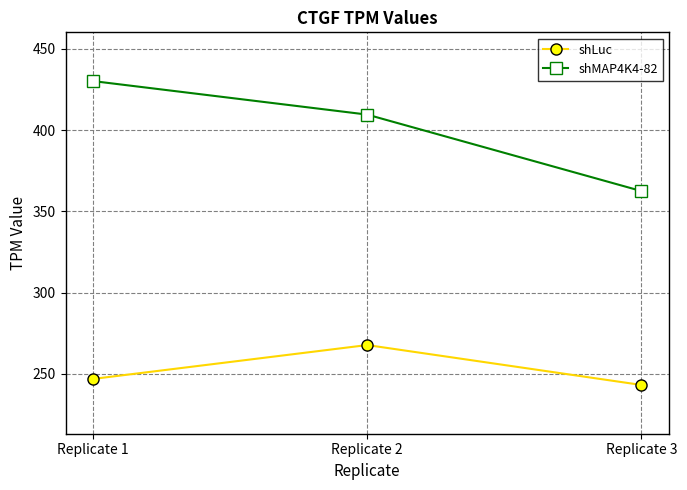

What is the spread (max minus min) of values at Replicate 1?

183.3